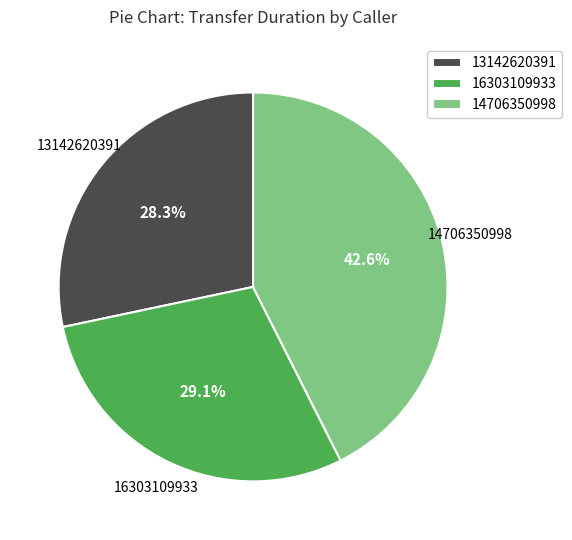

To the nearest percent, what is the difference between the largest and smallest slice percentages?

14%